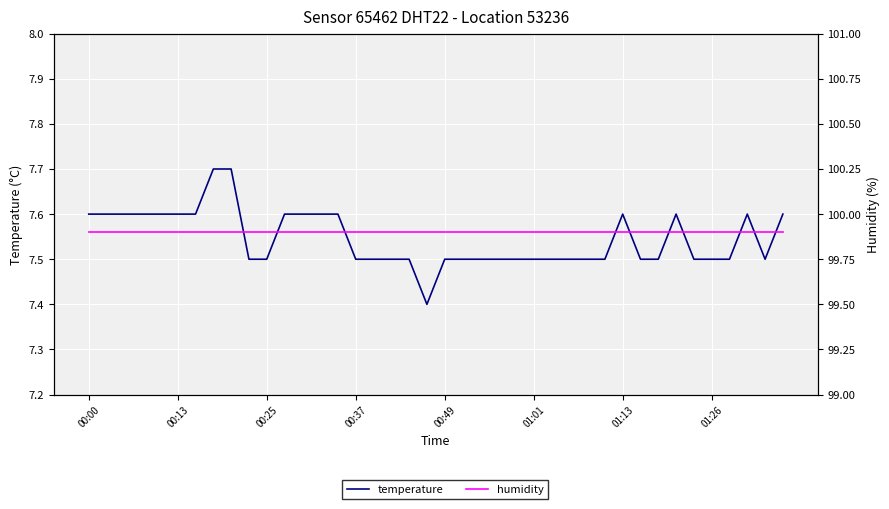

Read the temperature value at 37.

7.6